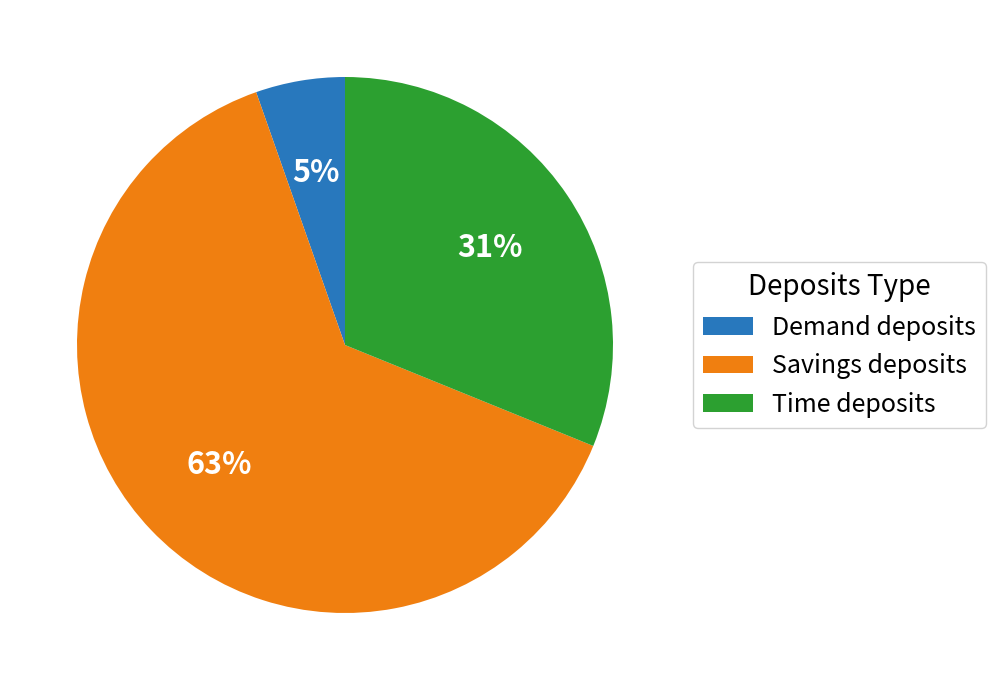

Which category has the smallest portion of the pie?

Demand deposits